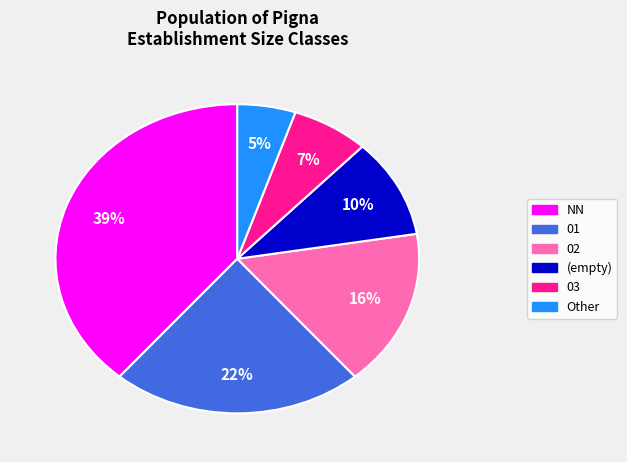

To the nearest percent, what is the average slice percentage?

17%